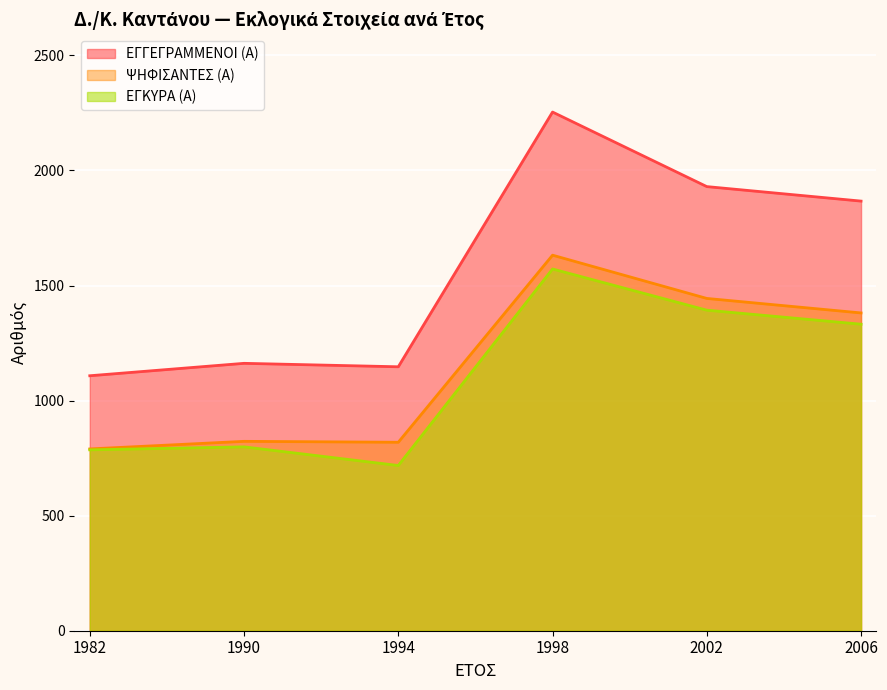

Which series changed the most between 1990 and 2002?

ΕΓΓΕΓΡΑΜΜΕΝΟΙ (Α)